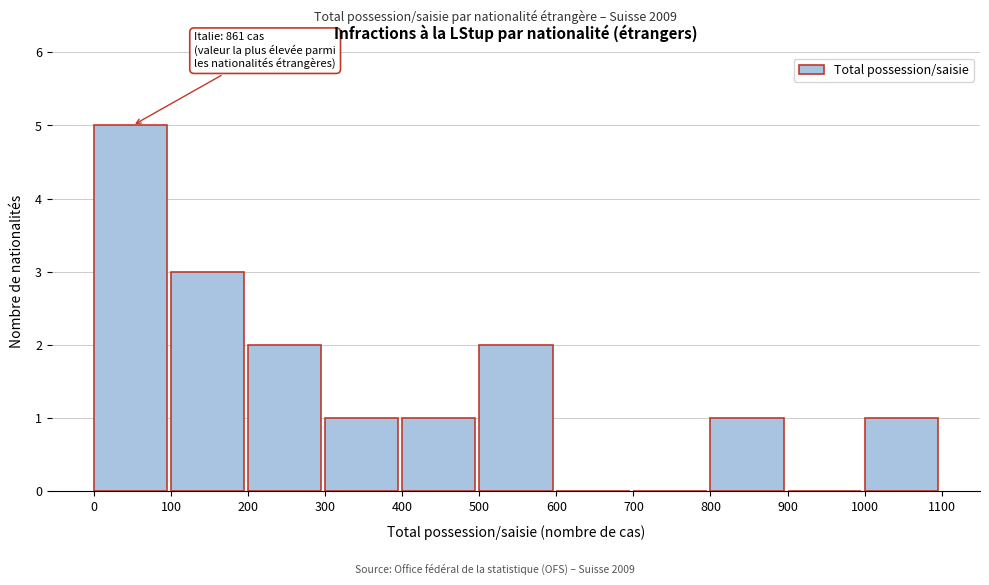

Over which range of the x-axis is the bar tallest?

0 to 100